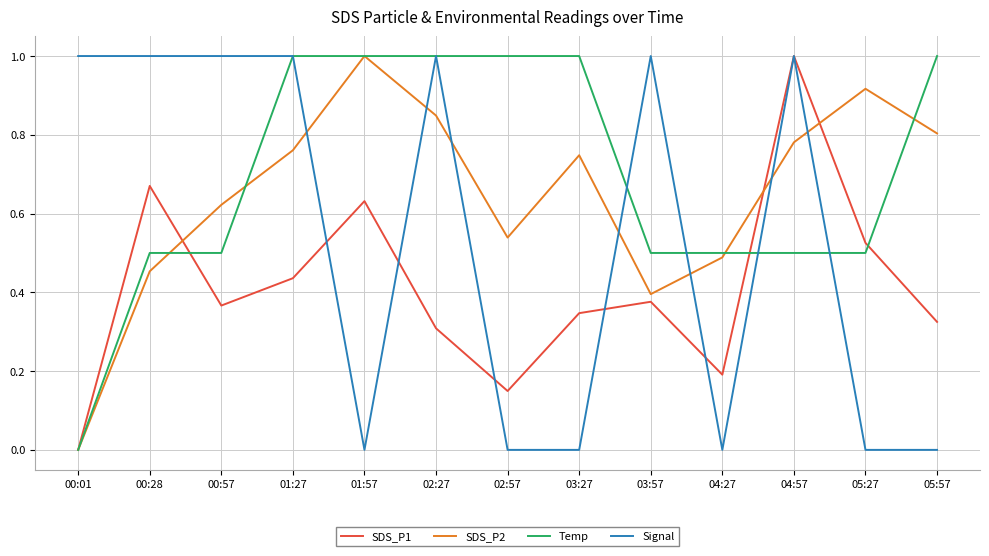

Rank the series at 02:57 from highest to lowest value.

Temp, SDS_P2, SDS_P1, Signal